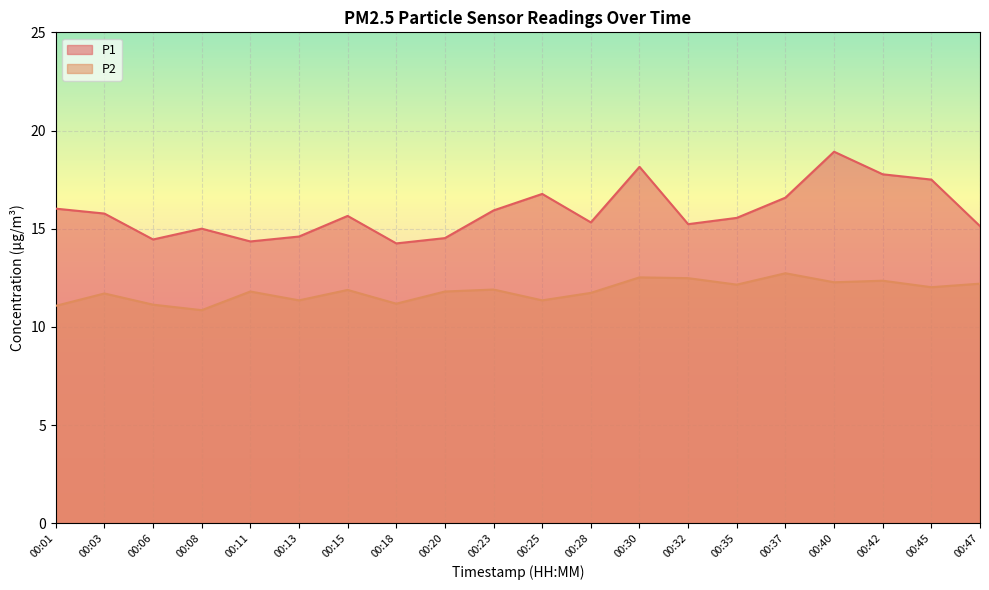

How many distinct data groups are displayed?

2